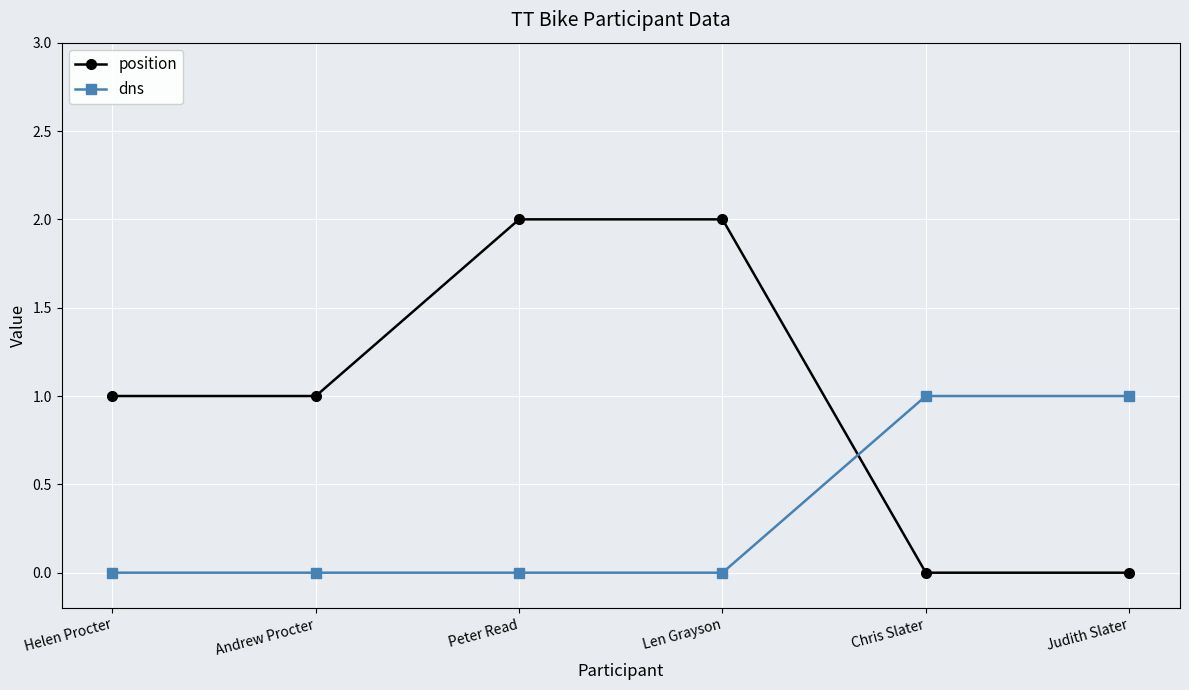

At Chris Slater, list the series in order from smallest to largest.

position, dns